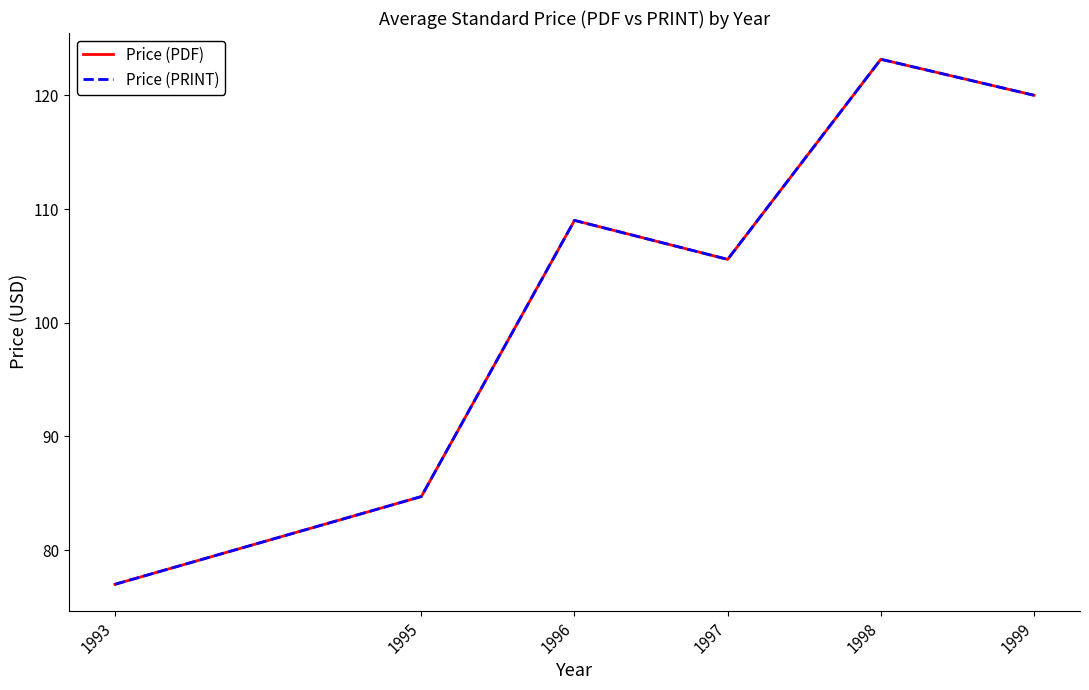

Reading left to right, transcribe all the data shown in this chart.

Price (PDF): 77.0	84.7	109.0	105.6	123.2	120.0
Price (PRINT): 77.0	84.7	109.0	105.6	123.2	120.0